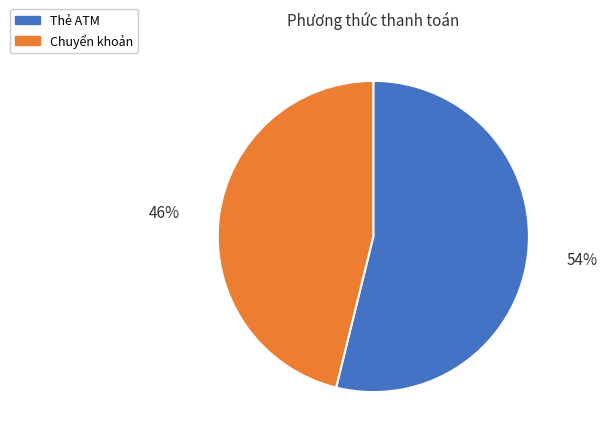

To the nearest percent, what percentage of the pie is Thẻ ATM?

54%